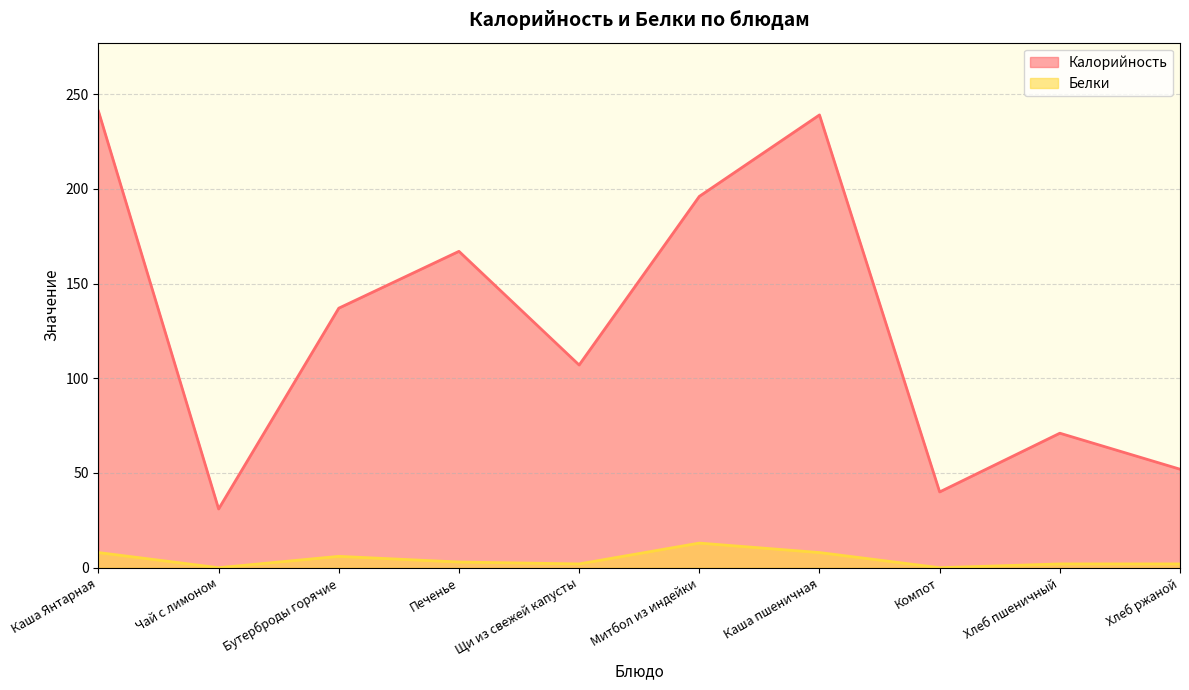

How many lines are shown in the chart?

2